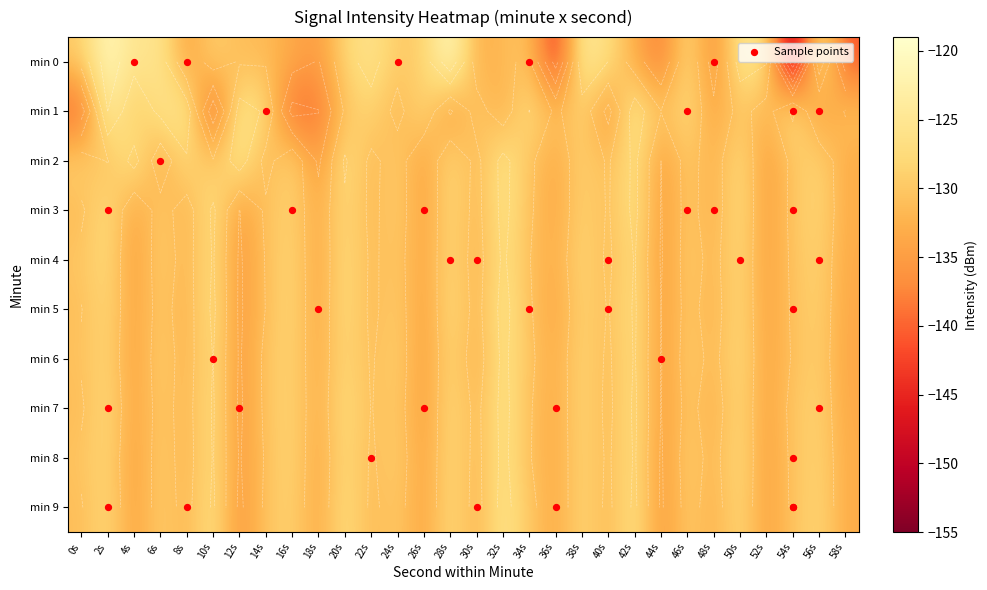

Where does the 8 series first go above -130?

2s